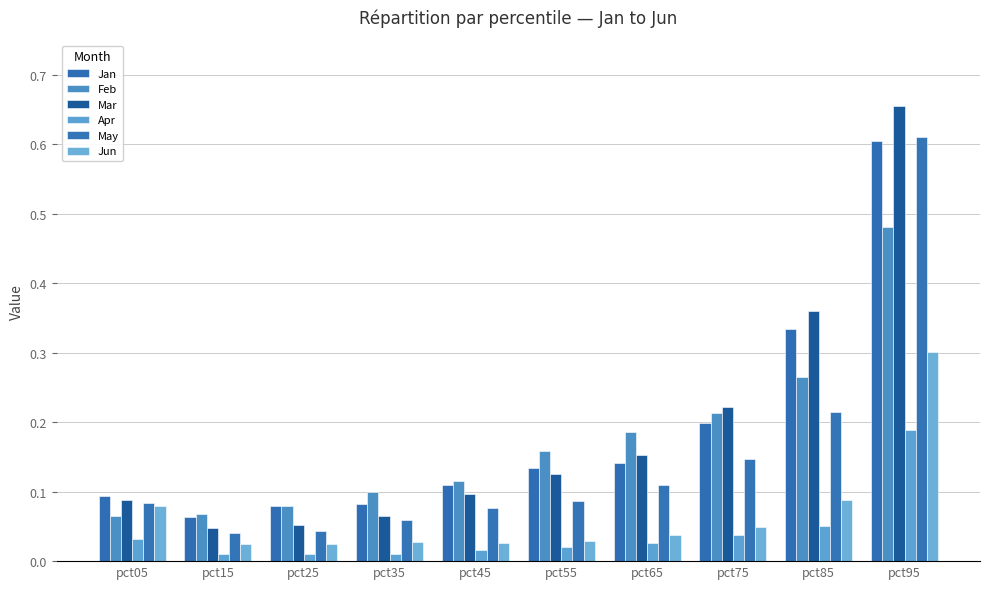

How many groups of bars are there?

10